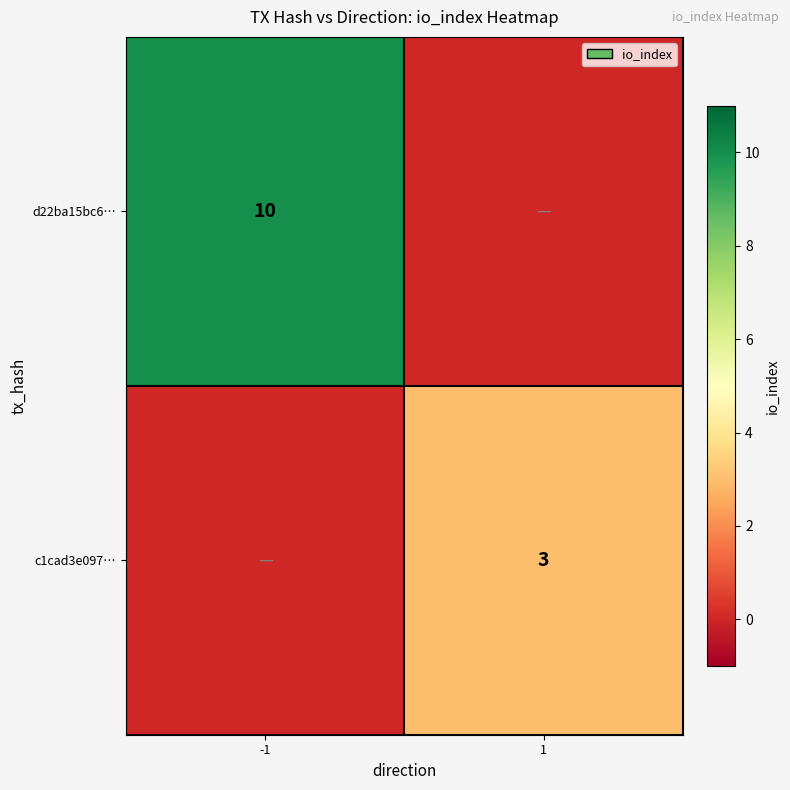

The d22ba15bc6… series shows 18 at -1. True or false?

False